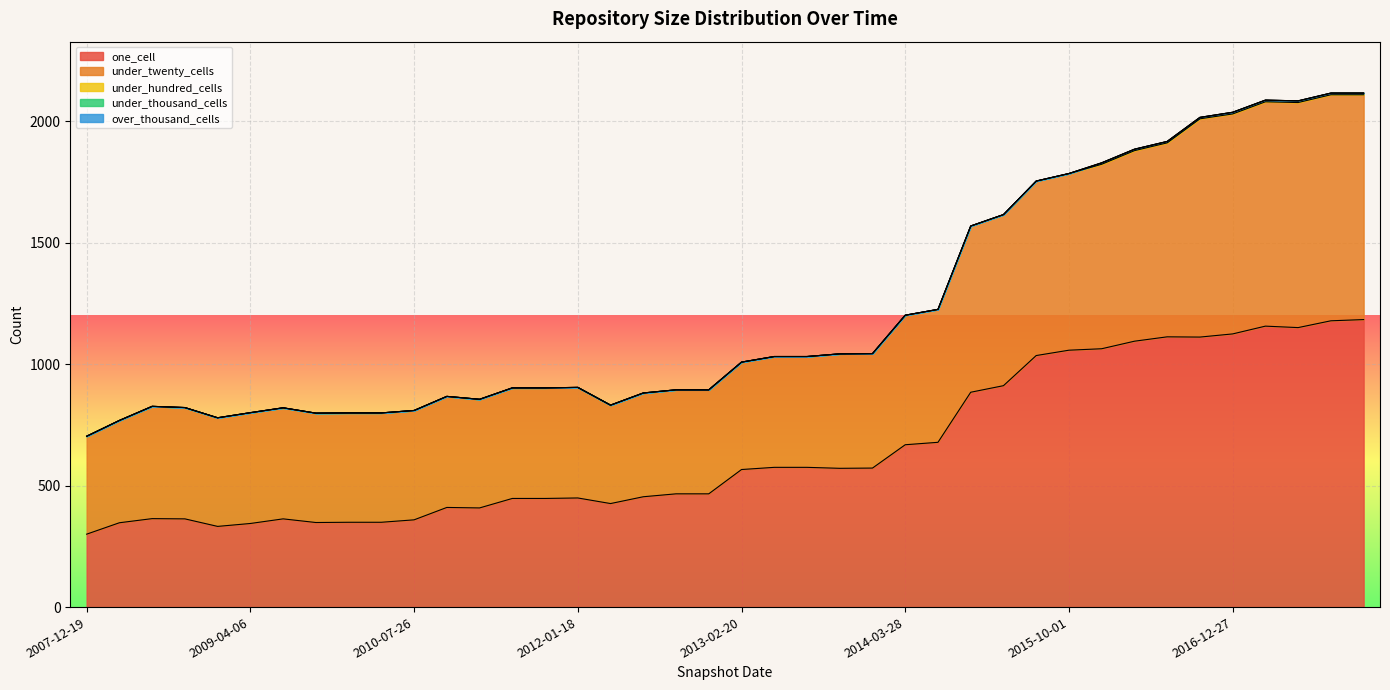

True or false: one_cell has a value of 447 at 2011-09-05.

True